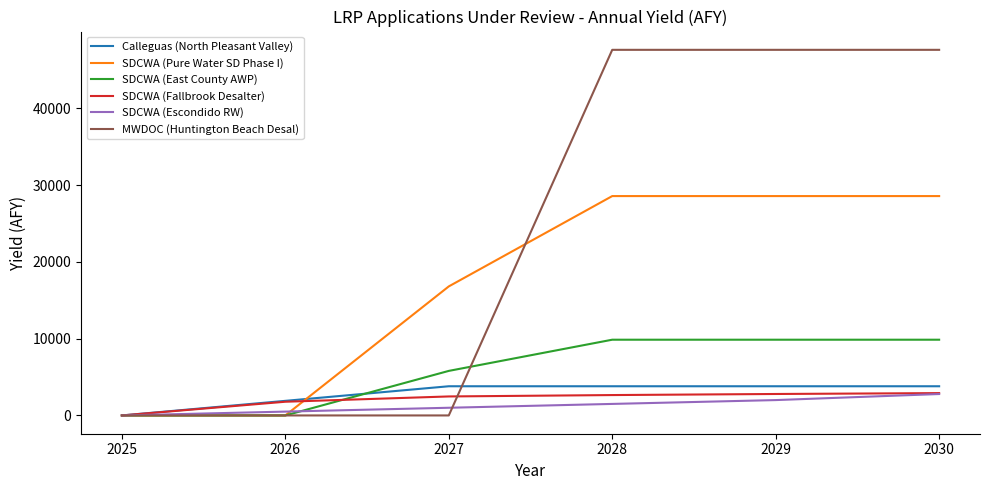

What are all the series names shown in the legend?

Calleguas (North Pleasant Valley), SDCWA (Pure Water SD Phase I), SDCWA (East County AWP), SDCWA (Fallbrook Desalter), SDCWA (Escondido RW), MWDOC (Huntington Beach Desal)